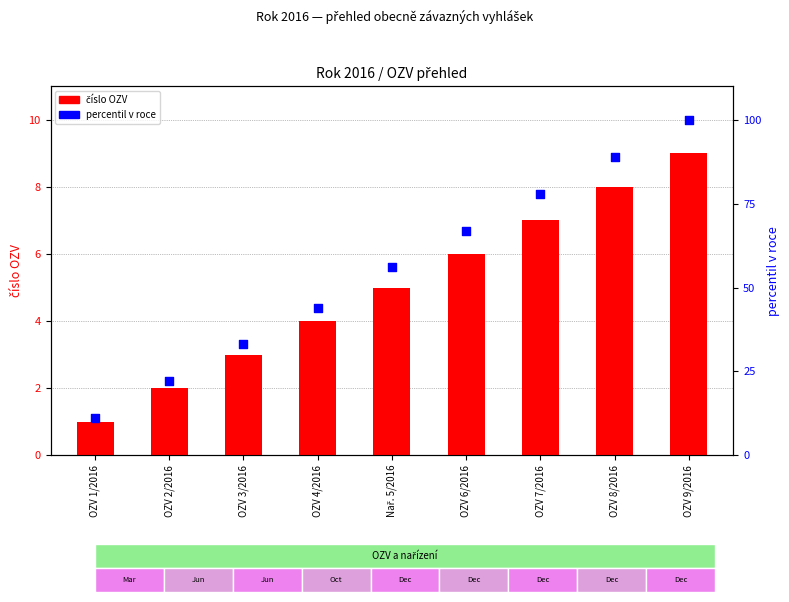

Which series reaches the maximum Y coordinate?

percentil v roce